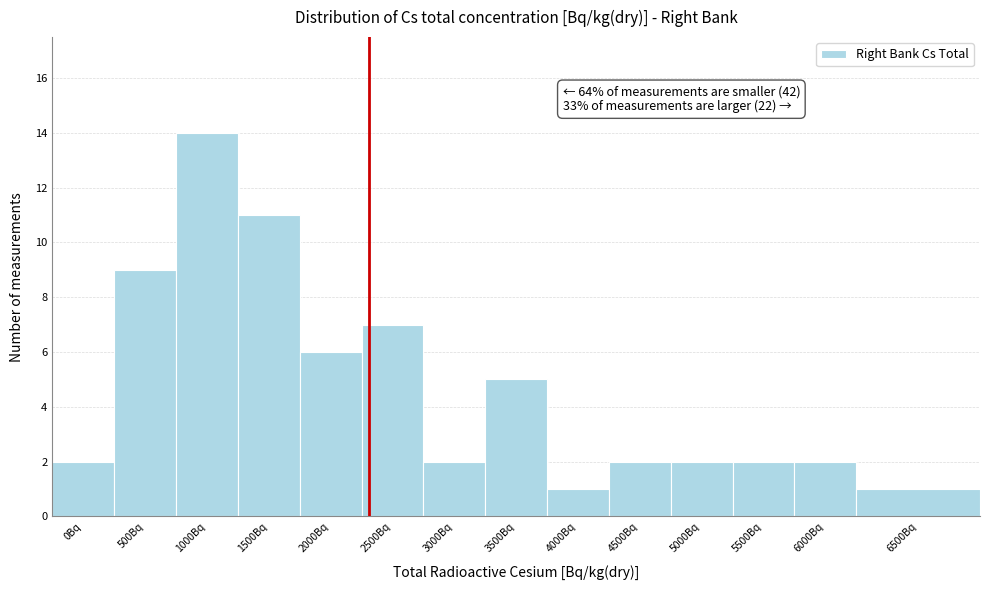

Reading left to right, what are all the values shown in this chart?

2	9	14	11	6	7	2	5	1	2	2	2	2	1